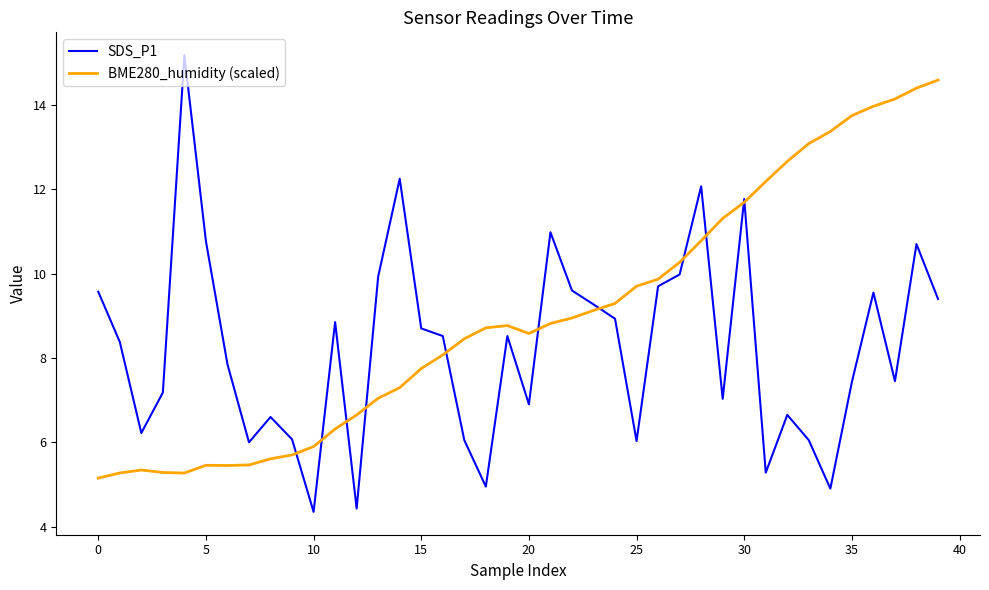

How many distinct data groups are displayed?

2